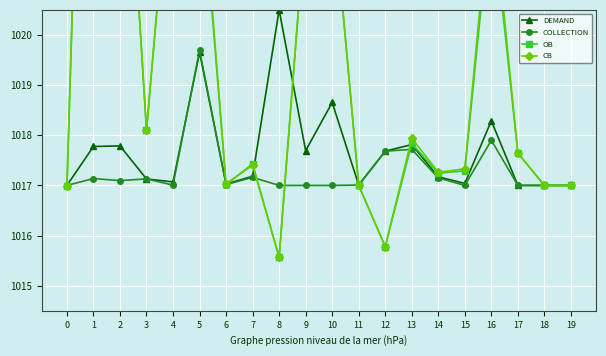

What is the difference between the maximum and second lowest values in the DEMAND series?

3.5